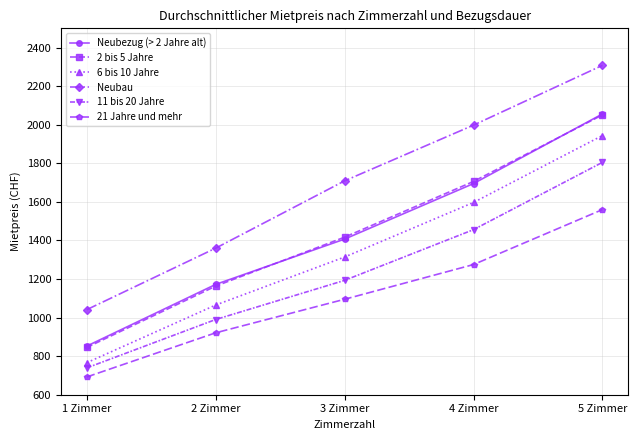

Does the chart display data point markers on the line(s)?

Yes